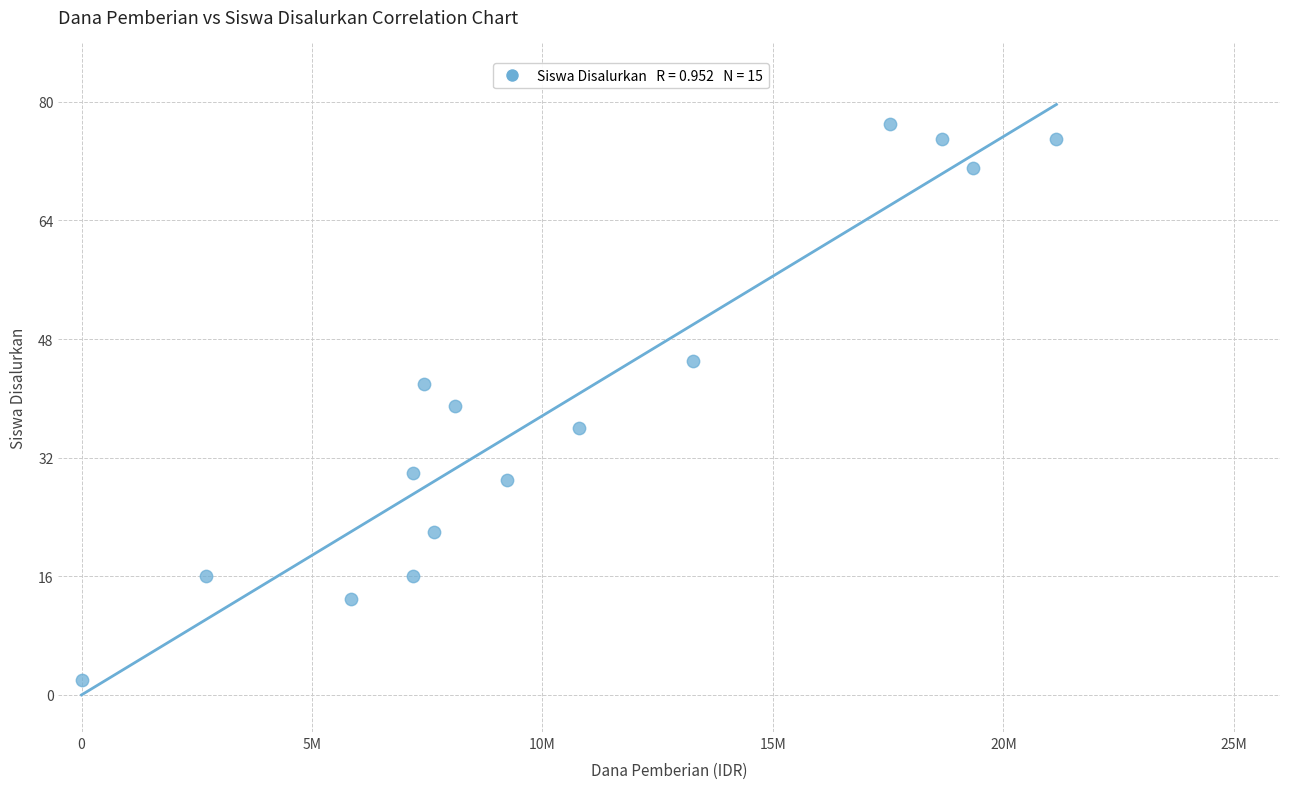

What is the range of X values (max minus min)?

21150000